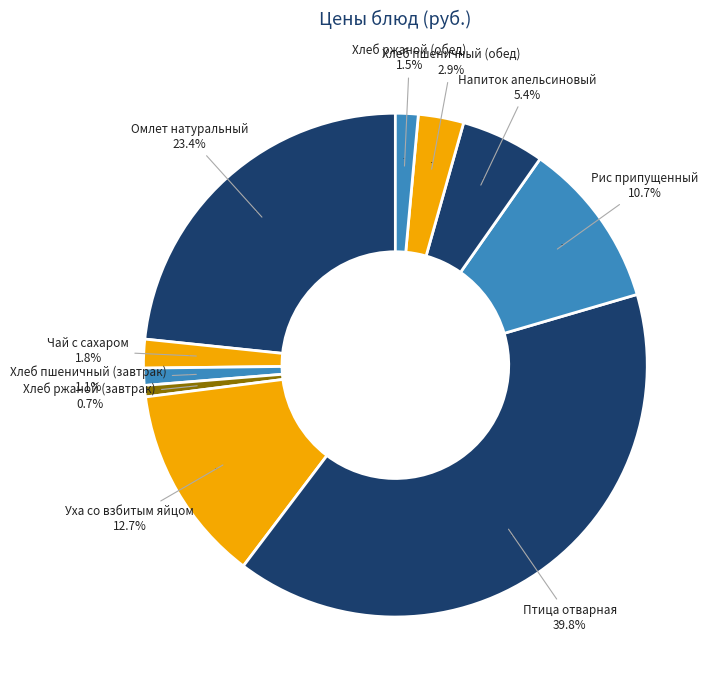

What is the ratio of the value at Хлеб пшеничный (обед) to the value at Уха со взбитым яйцом?

0.2